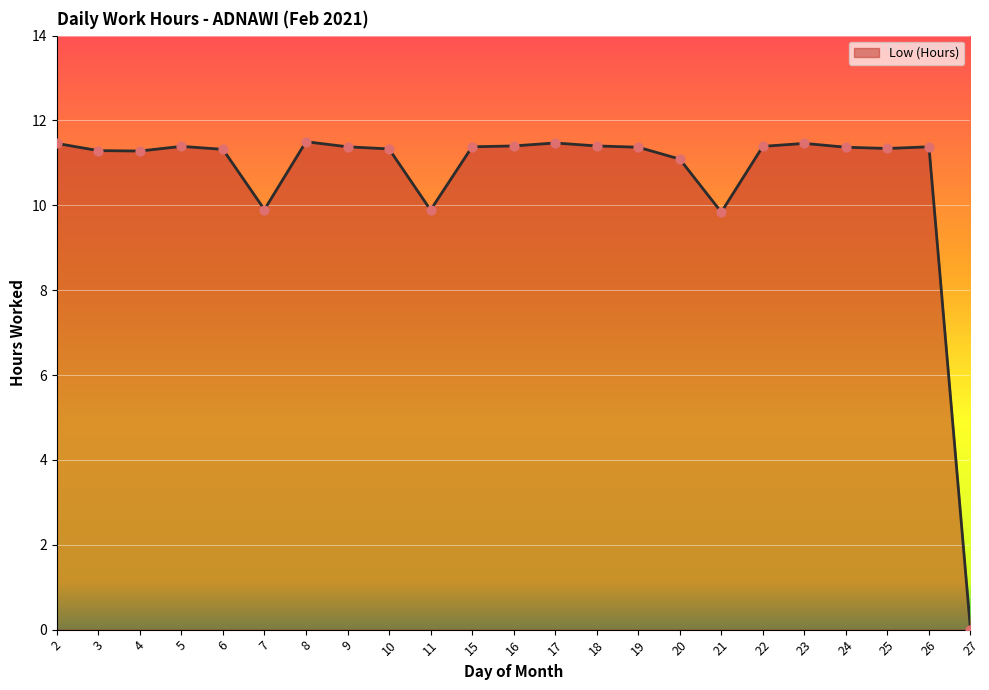

Between 20 and 9, which is larger?

9